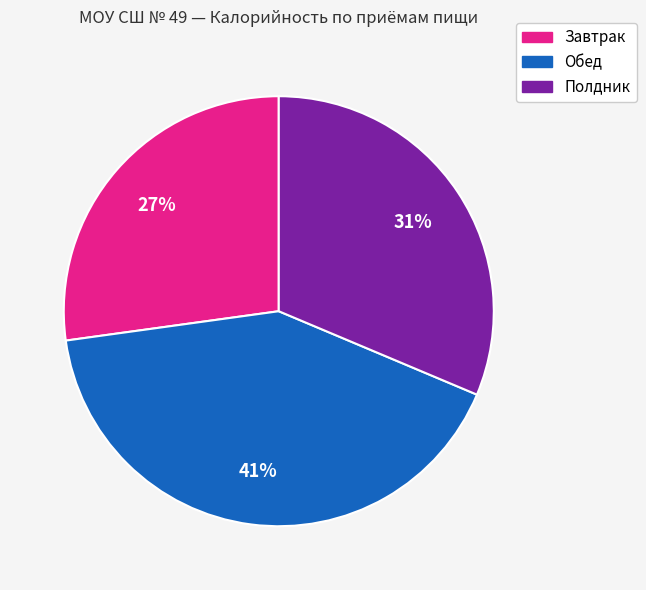

What is the largest slice in the pie chart?

Обед